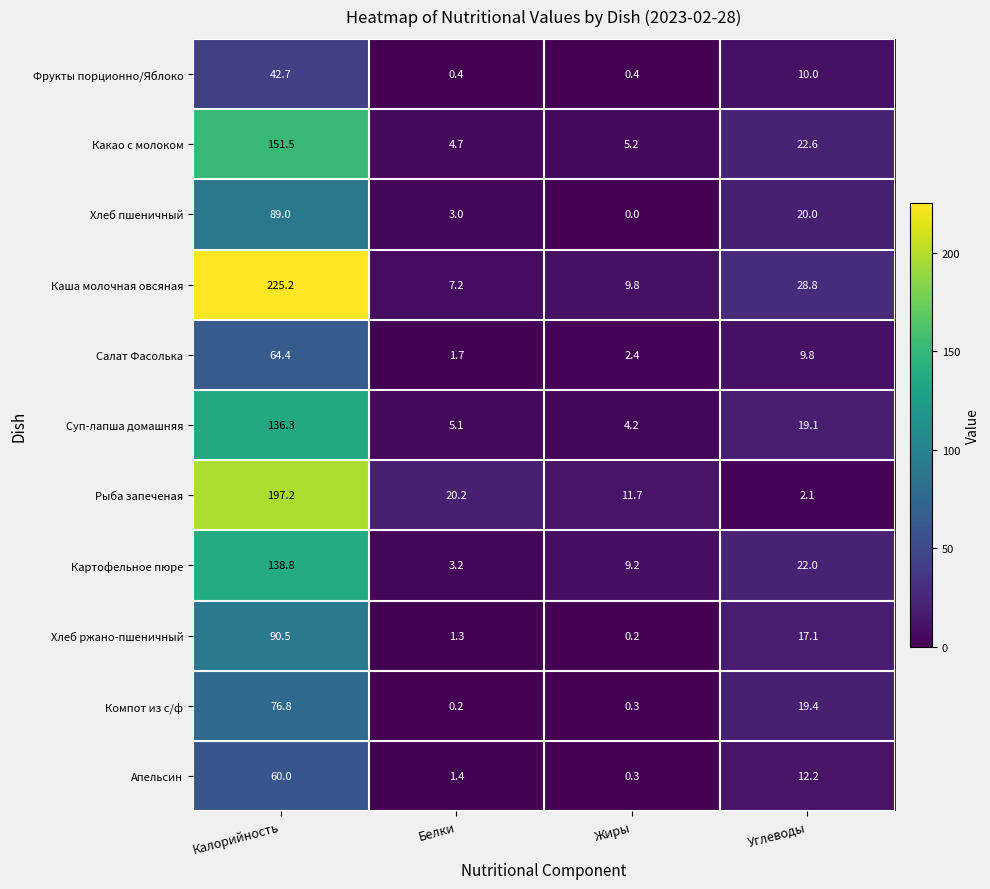

True or false: Рыба запеченая has a value of 2.1 at Углеводы.

True